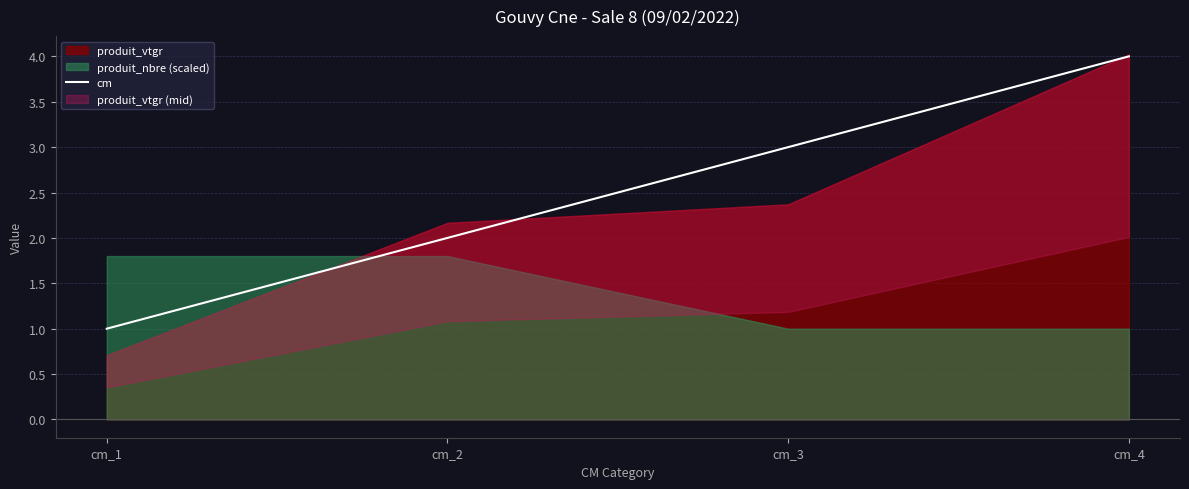

At which label is the value closest to 2?

cm_2